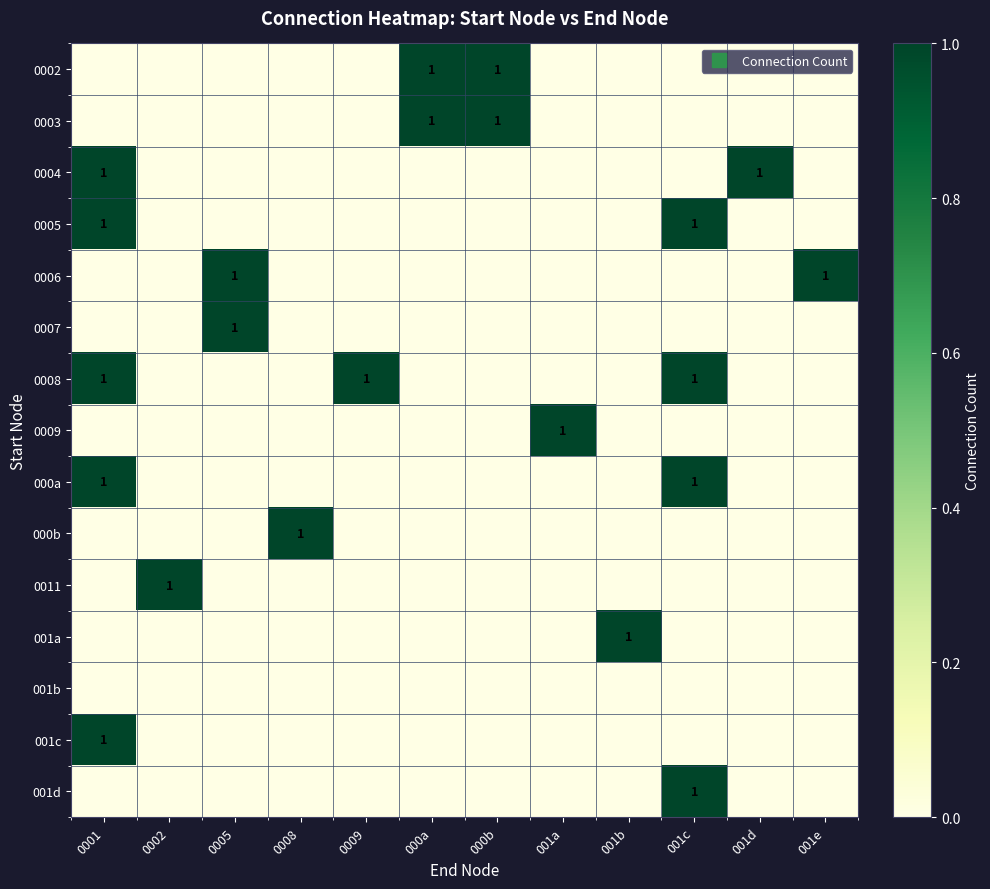

Is it true that 0003 equals 0 at 0002?

True